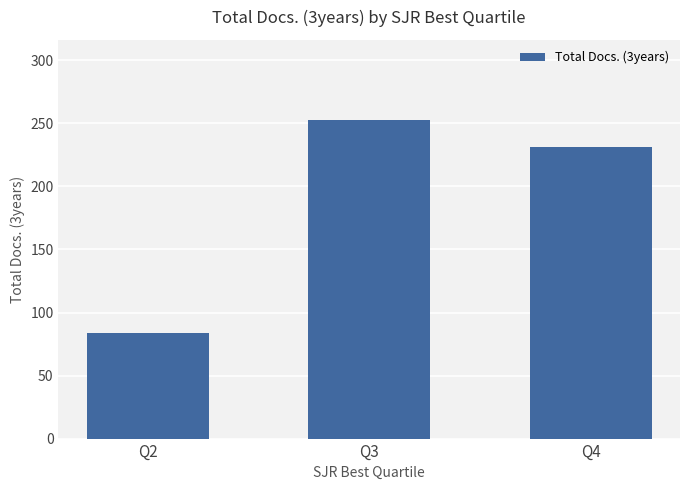

Rank the categories by value from lowest to highest.

Q2, Q4, Q3